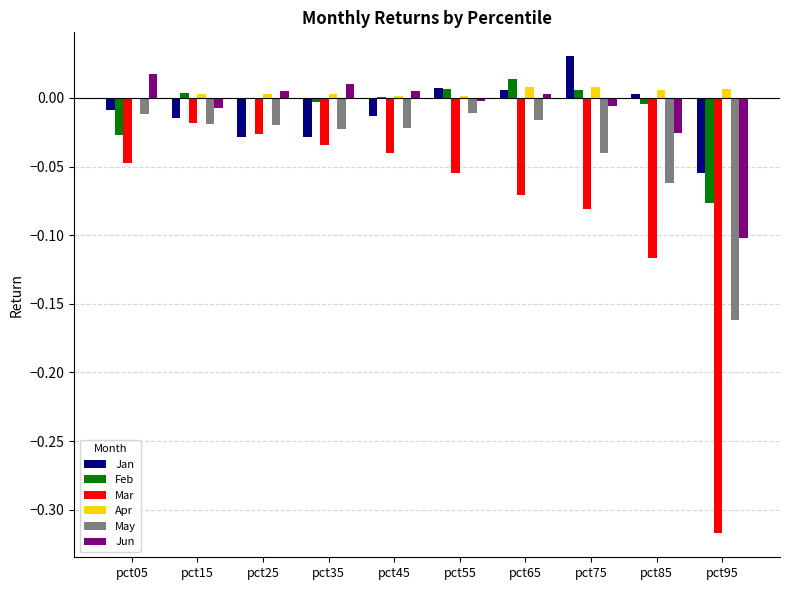

Is it true that Apr equals 0.0 at pct85?

True